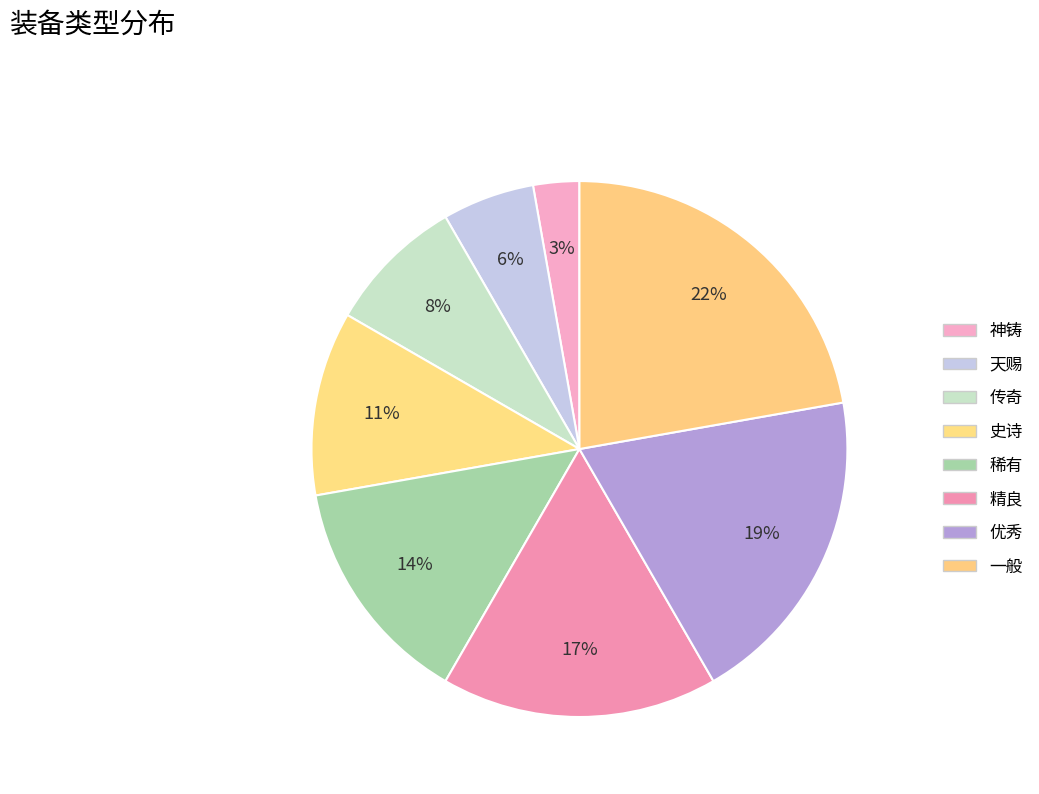

Count the number of slices in the pie.

8